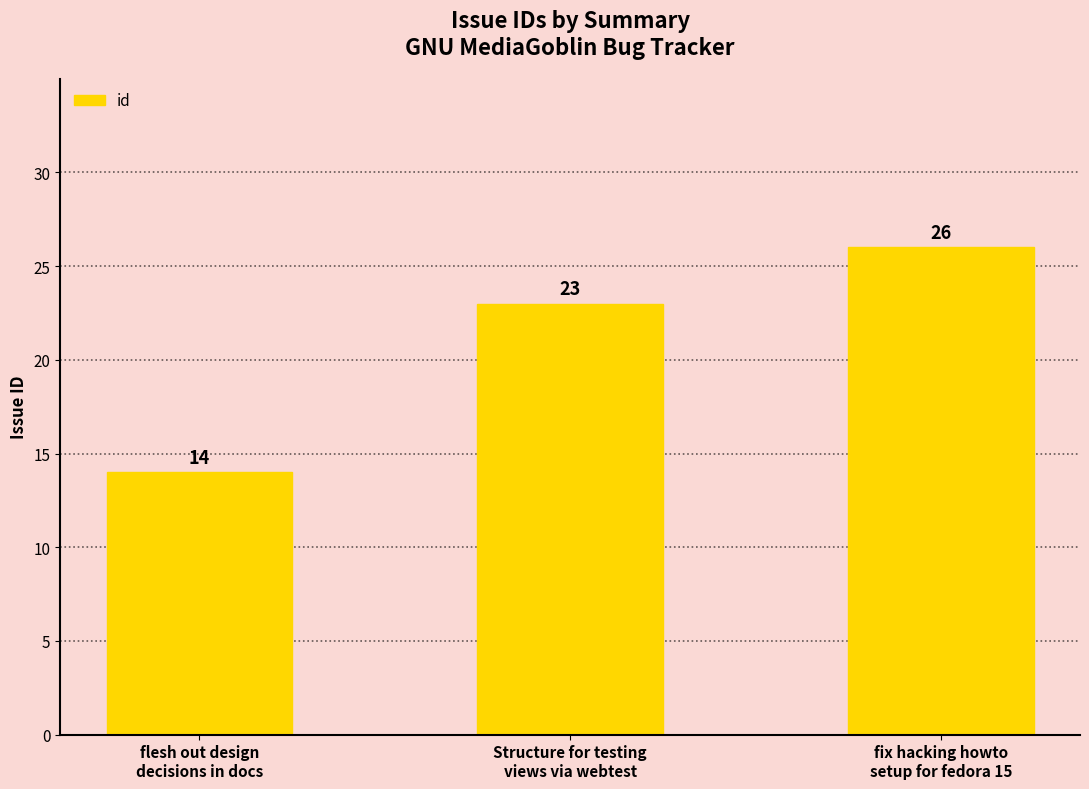

Approximately how many times larger is the value at fix hacking howto
setup for fedora 15 compared to Structure for testing
views via webtest?

1.1